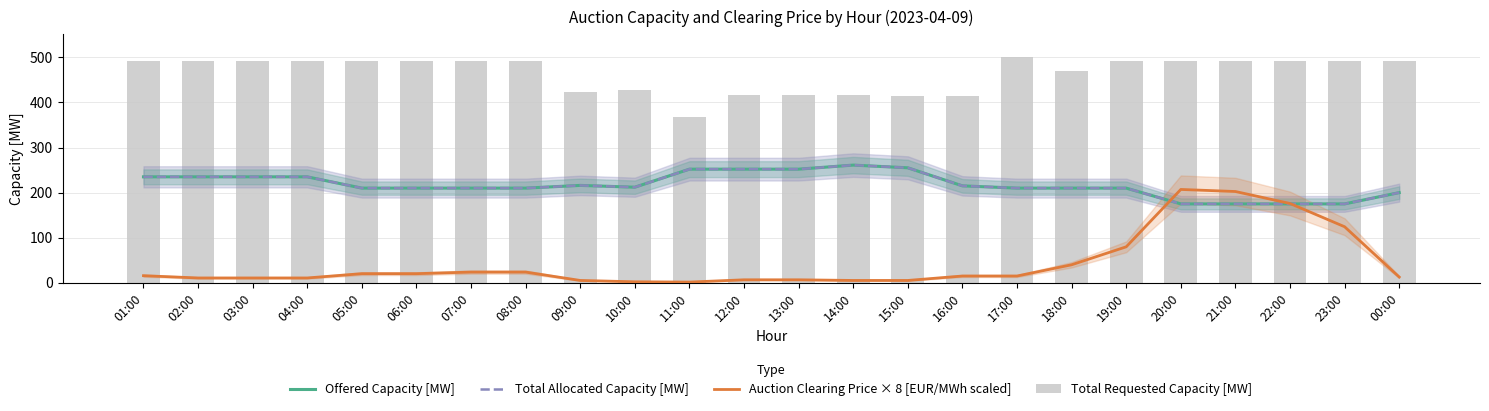

What is the label of the 21st bar from the right?

04:00